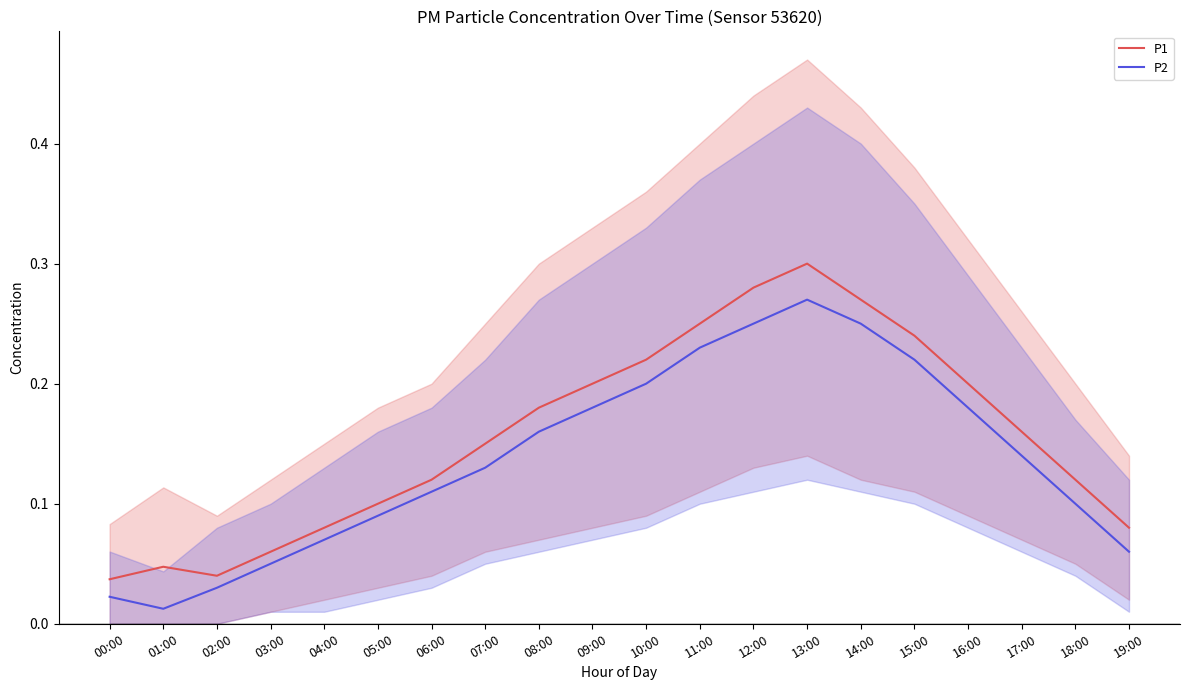

Is the value of P2 at 11:00 greater than the value of P1 at 19:00?

Yes